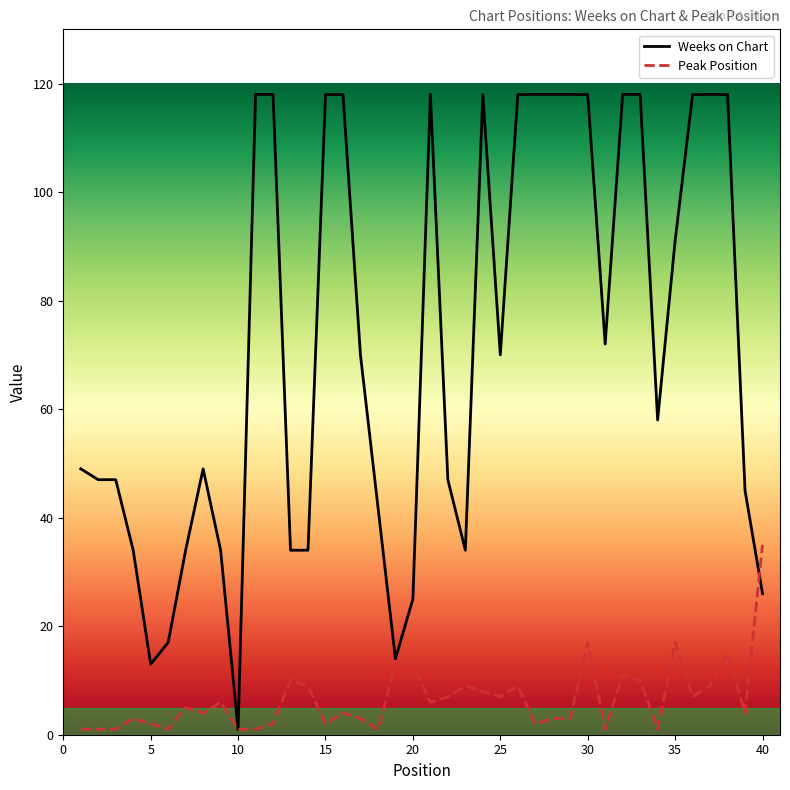

Reading left to right, what are all the values shown in this chart?

Weeks on Chart: 49	47	47	34	13	17	34	49	34	1	118	118	34	34	118	118	70	42	14	25	118	47	34	118	70	118	118	118	118	118	72	118	118	58	91	118	118	118	45	26
Peak Position: 1	1	1	3	2	1	5	4	6	1	1	2	10	9	2	4	3	1	13	13	6	7	9	8	7	9	2	3	3	17	1	11	10	1	17	7	9	15	4	35